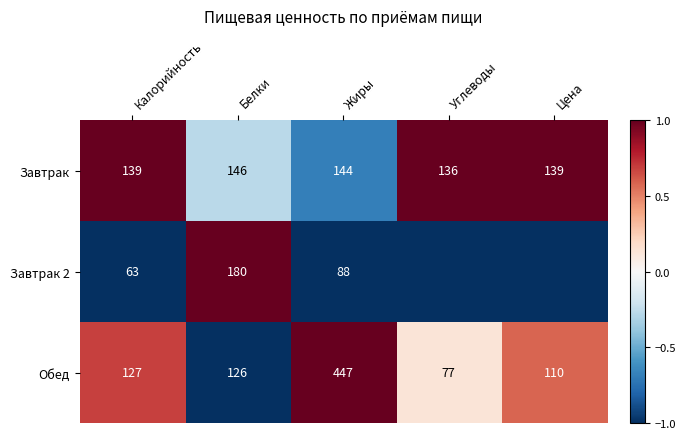

What is the approximate value of Обед at Калорийность, to the nearest 5?

125